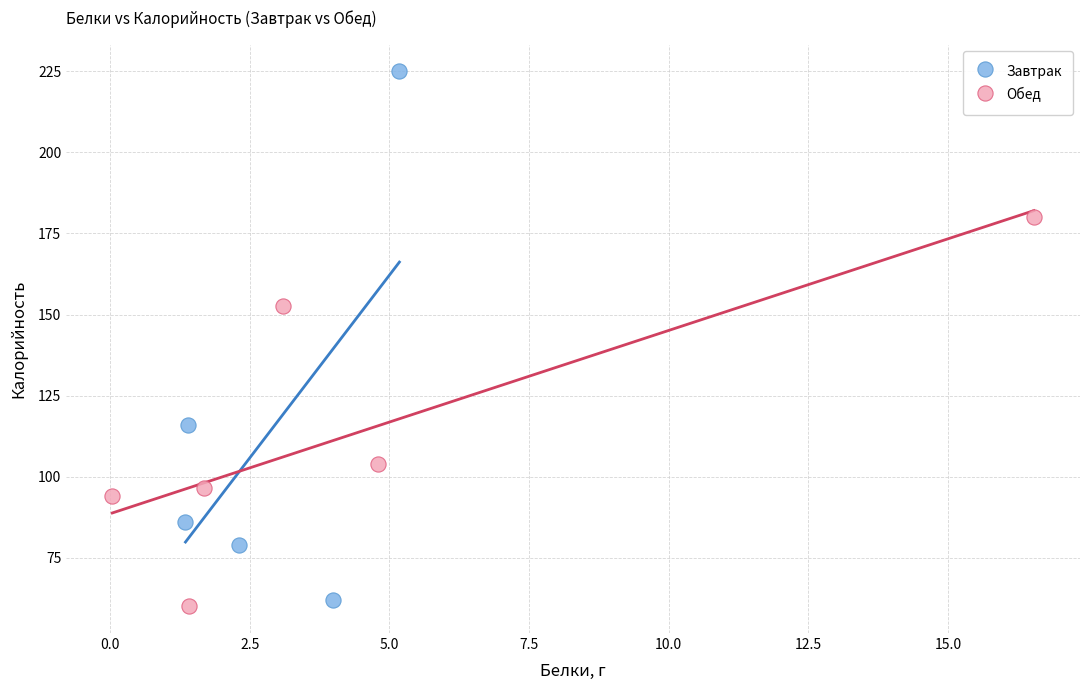

Which series contains the highest Y value?

Завтрак